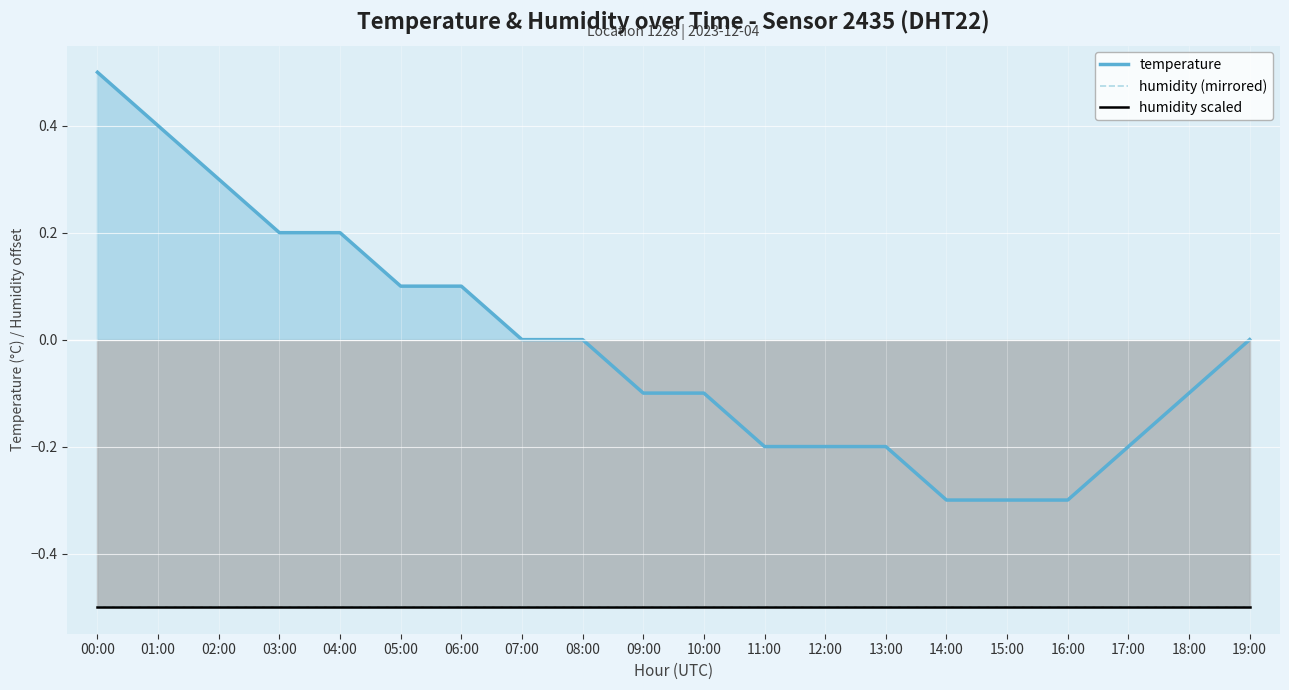

True or false: humidity scaled has more than 0 points higher than both neighbors.

False